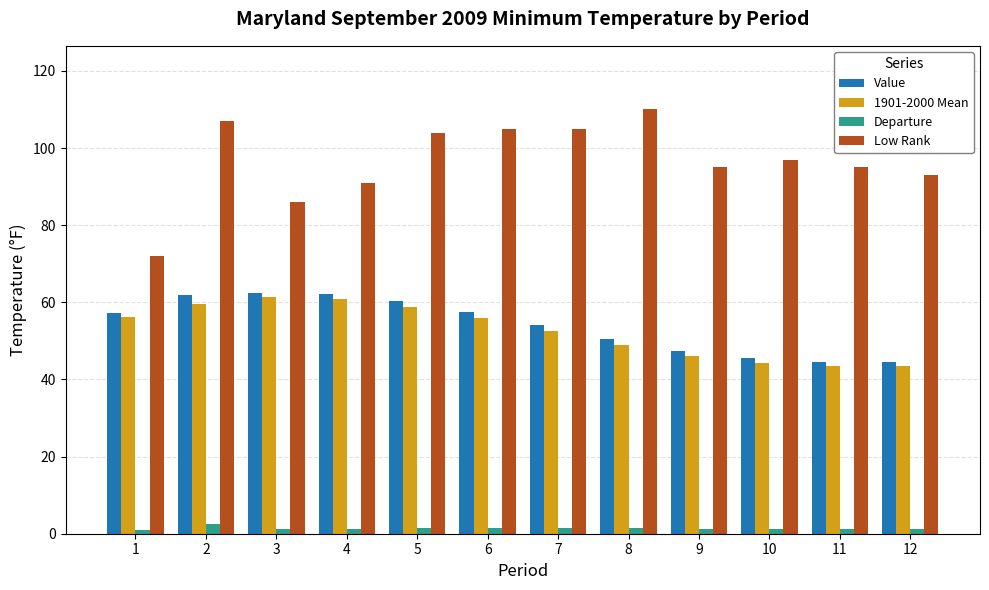

True or false: Low Rank has a value of 93.0 at 12.

True